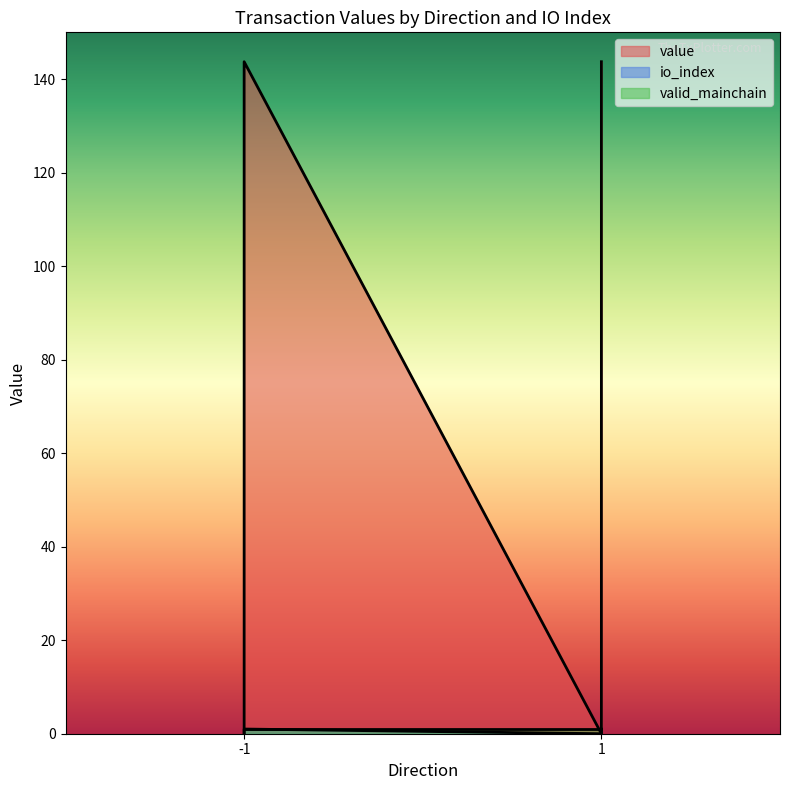

True or false: value and io_index intersect in this chart.

False